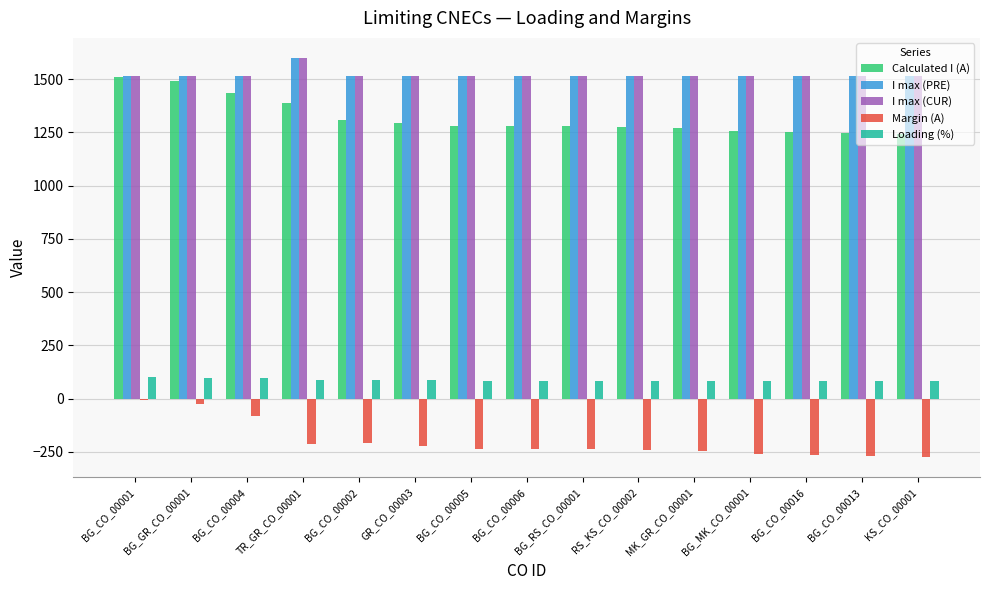

What is the sum of all I max (CUR) values?

22838